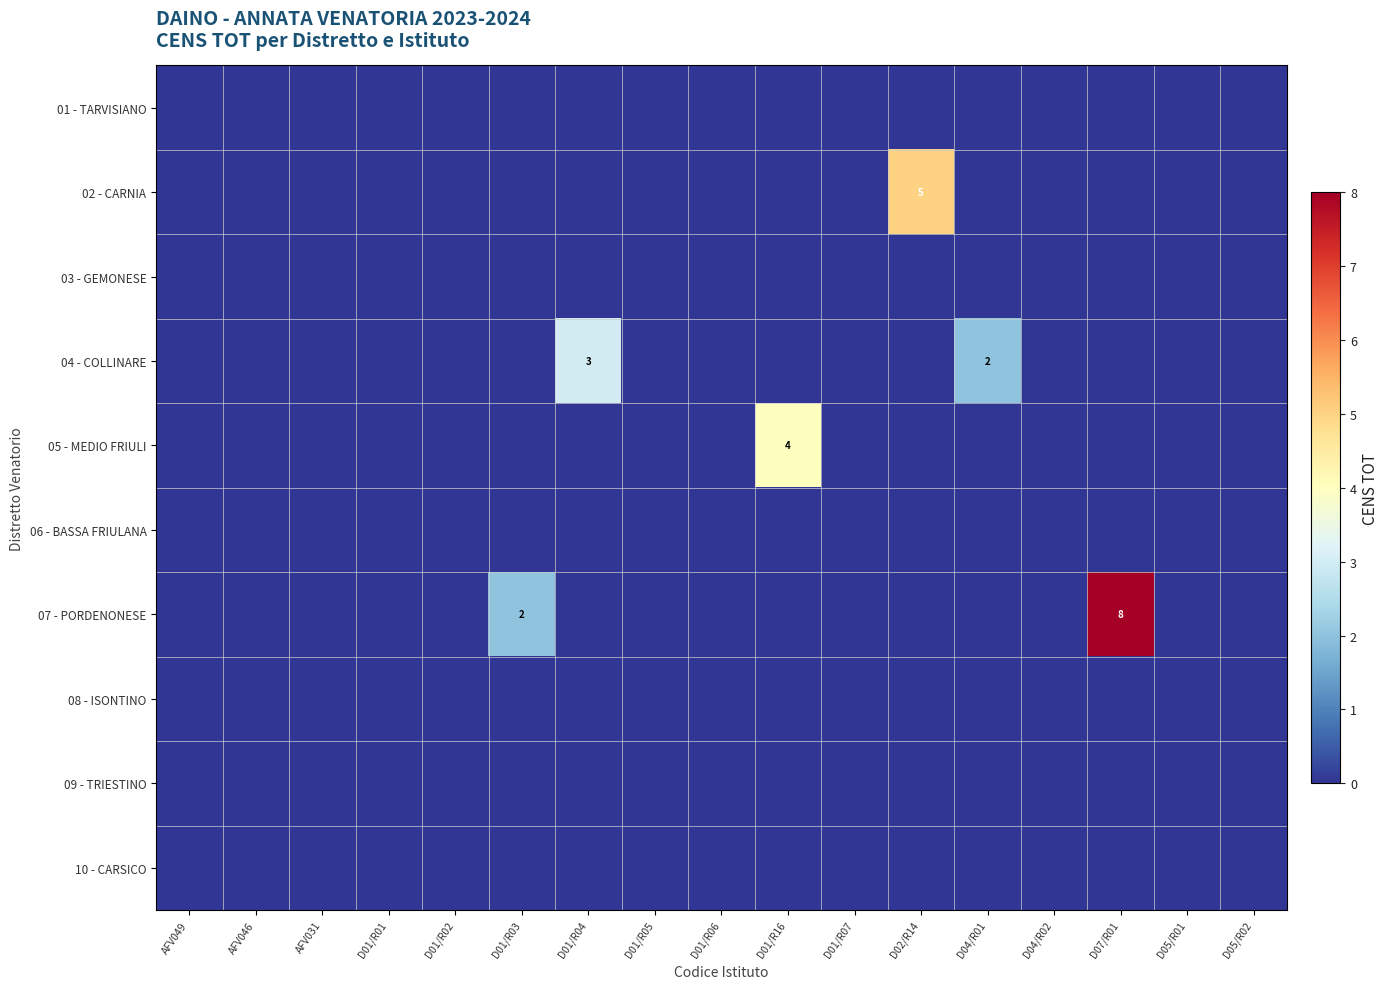

True or false: 07 - PORDENONESE has a value of 3 at D01/R02.

False